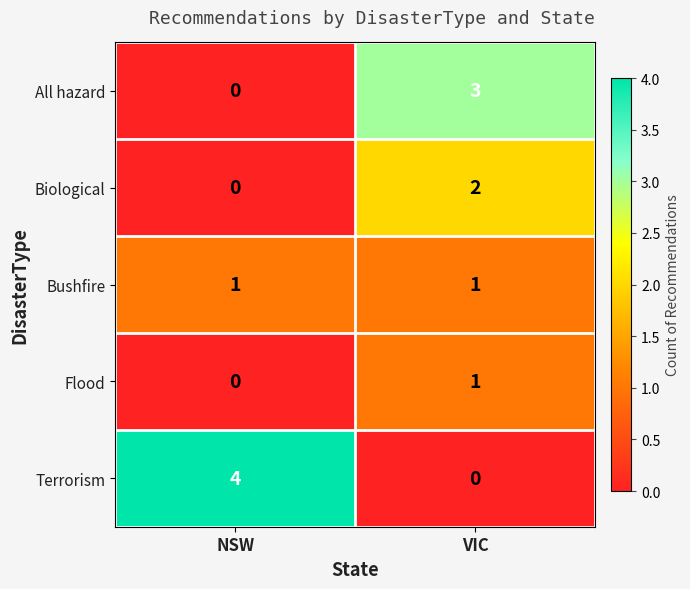

Reading left to right, what are all the values shown in this chart?

All hazard: NSW=0	VIC=3
Biological: NSW=0	VIC=2
Bushfire: NSW=1	VIC=1
Flood: NSW=0	VIC=1
Terrorism: NSW=4	VIC=0